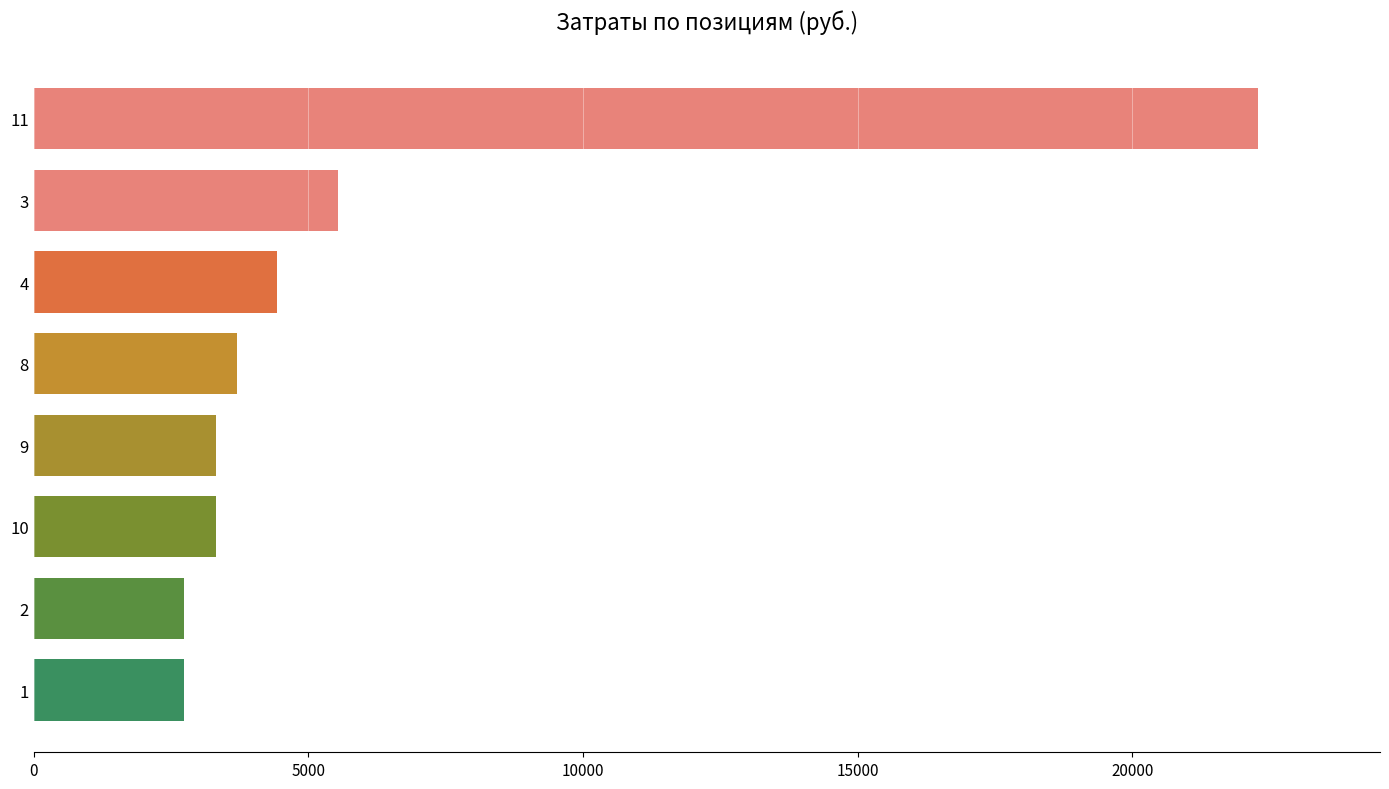

The value at 9 is 4611.5. True or false?

False